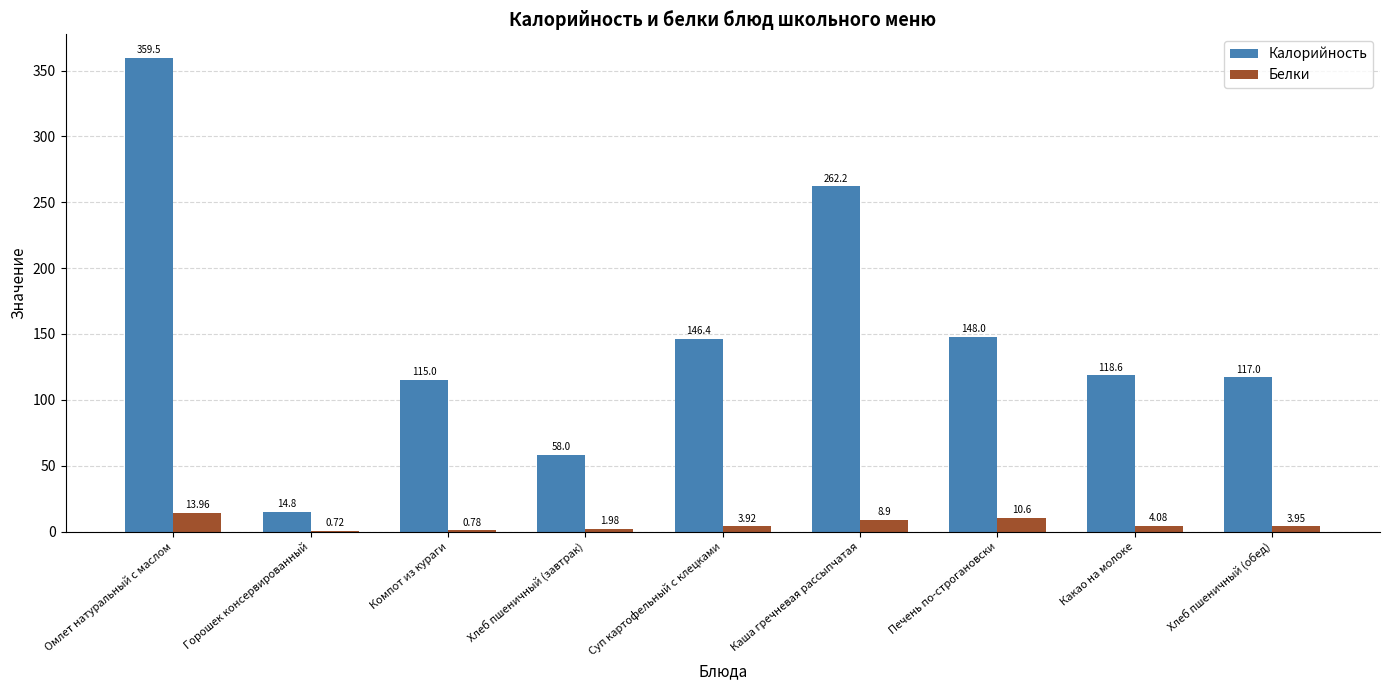

Which series changed the most between Омлет натуральный с маслом and Хлеб пшеничный (обед)?

Калорийность